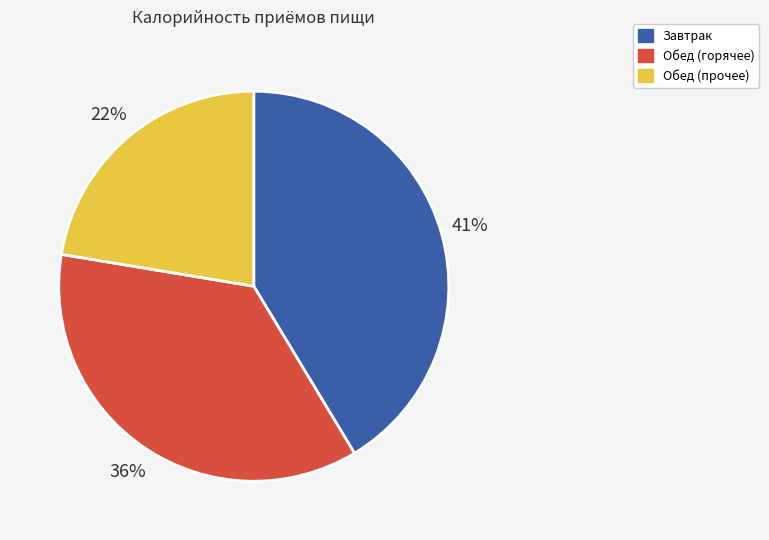

Does any single category account for the majority?

No